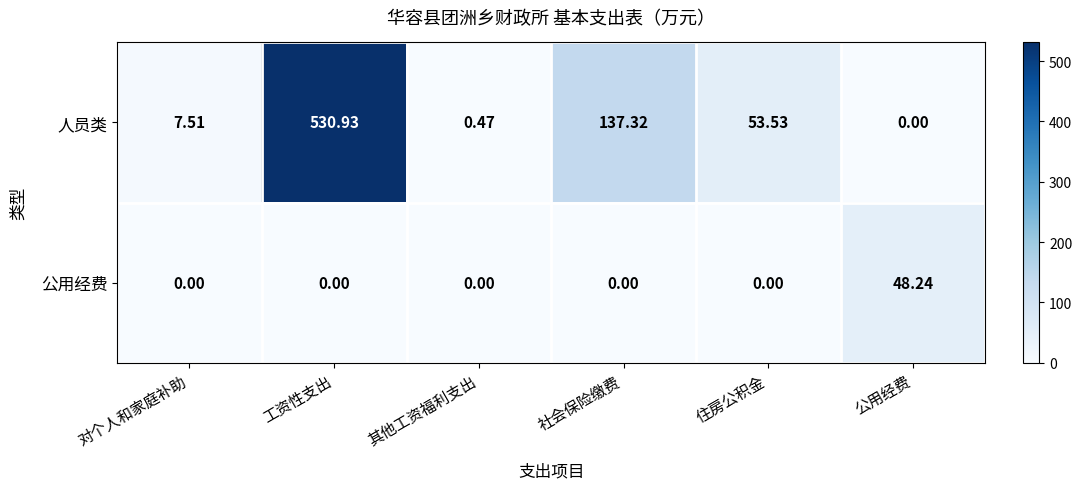

Rank the series by their average value, from lowest to highest.

公用经费, 人员类